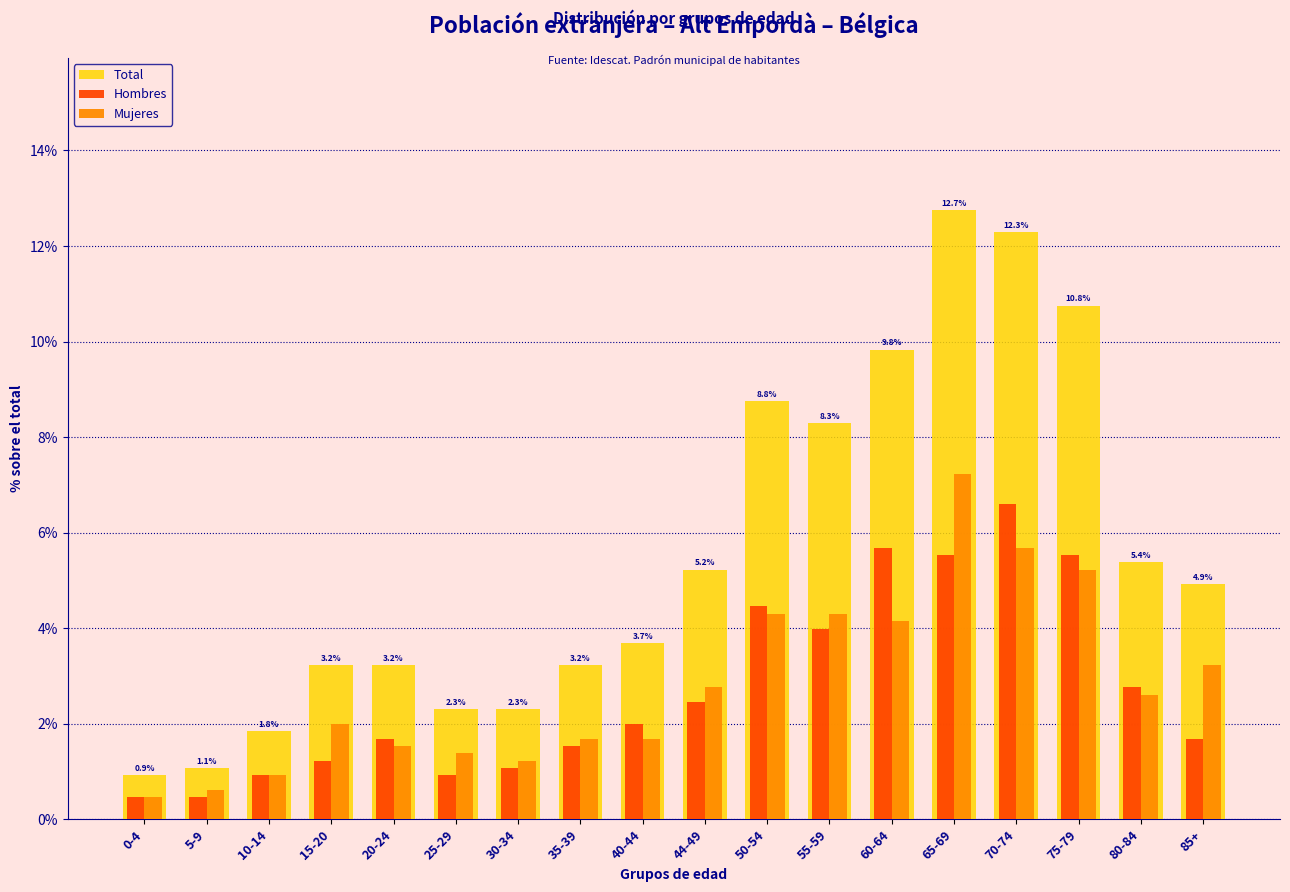

Read the Mujeres value at 85+.

3.2